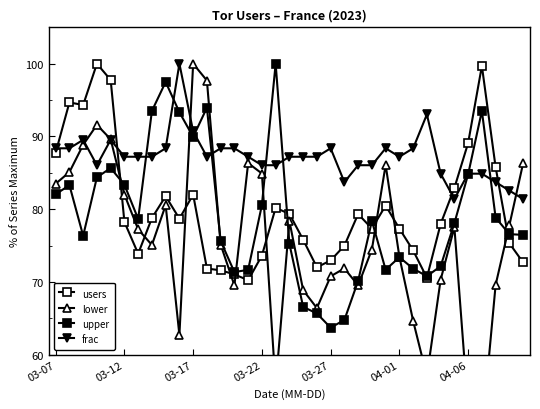

True or false: users has a value of 71.8 at 11.

True